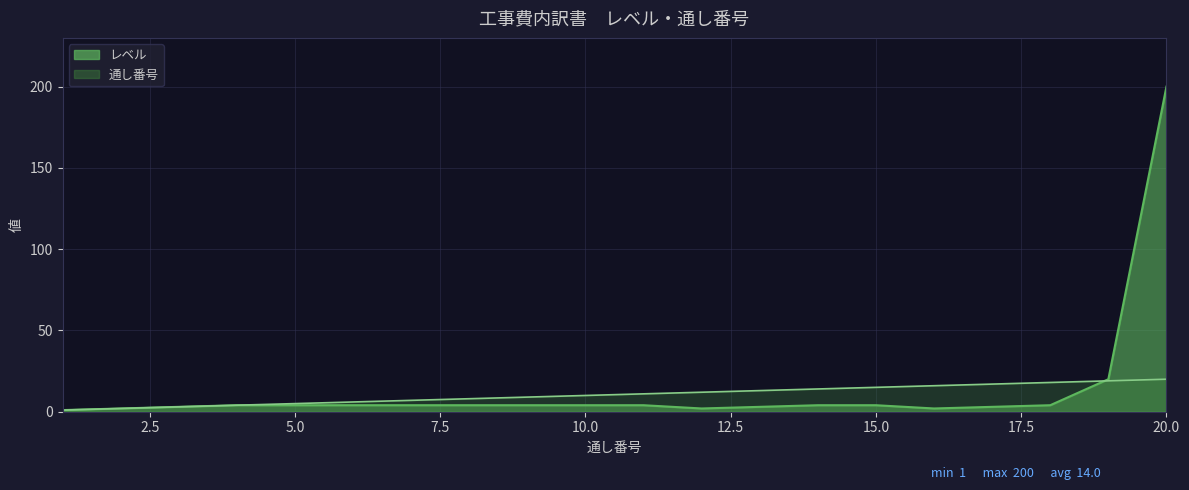

Between 9 and 16, which series saw the biggest shift?

通し番号